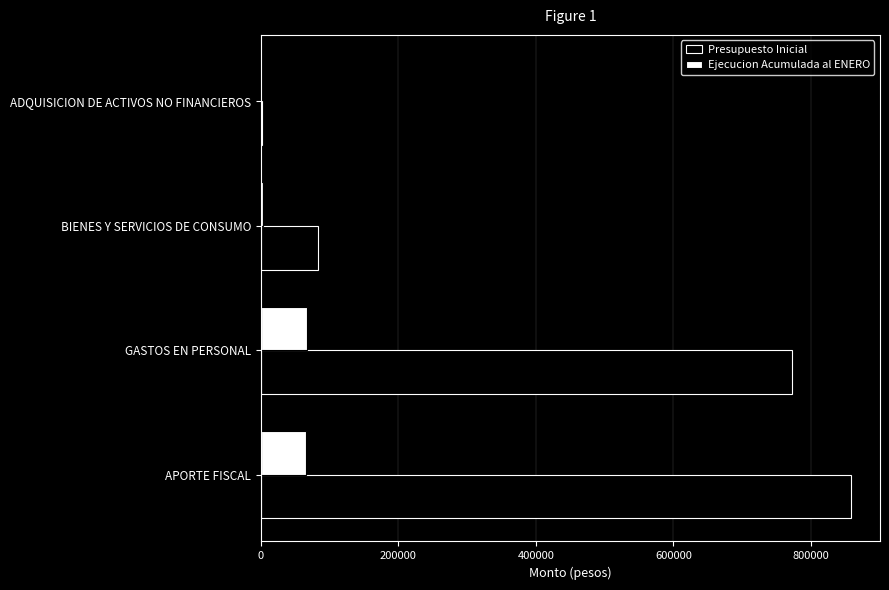

How many series are shown in this chart?

2